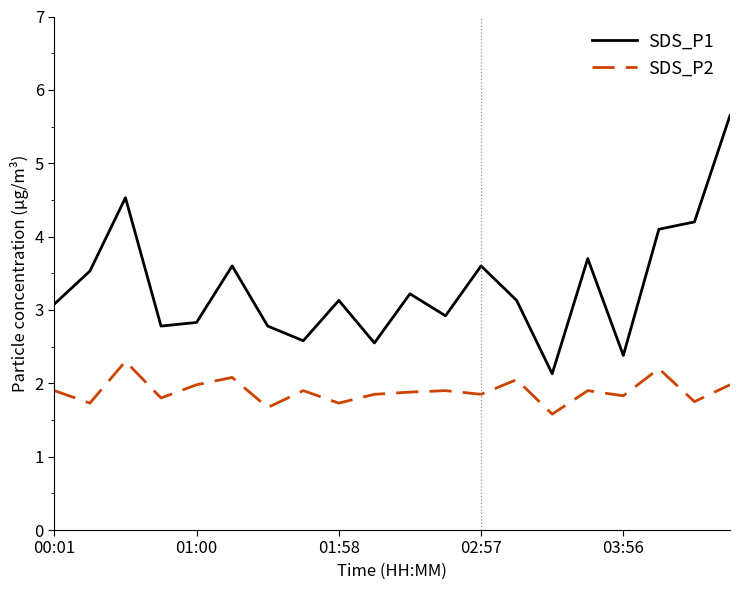

Which series has the largest range (max minus min)?

SDS_P1